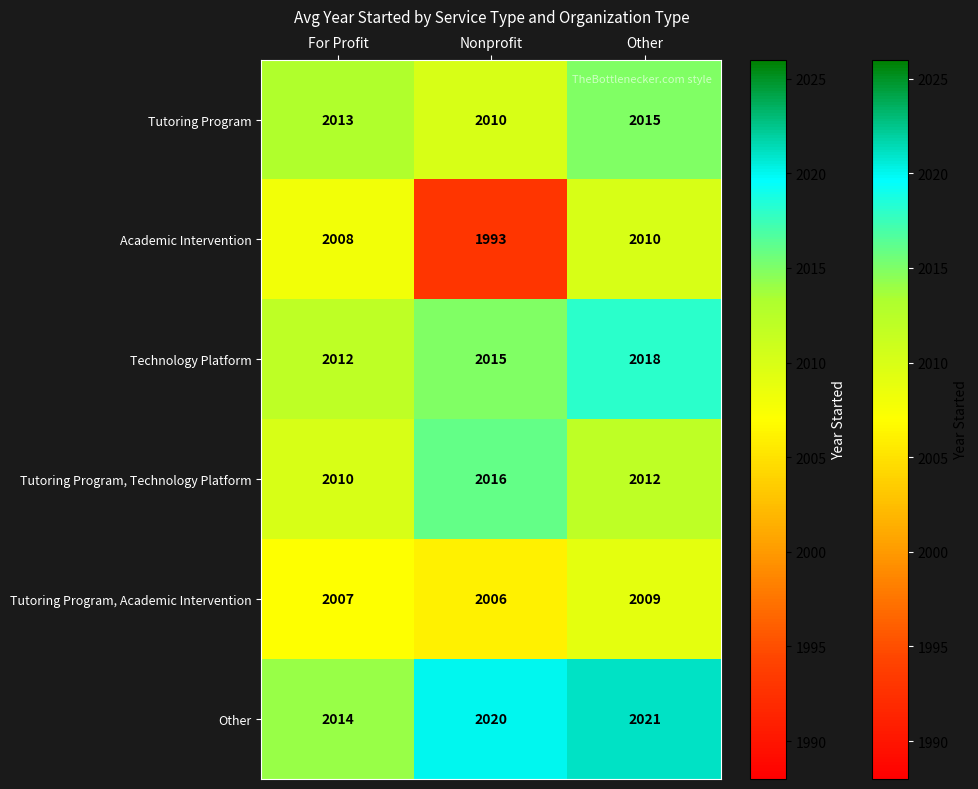

Rank the series by their maximum value, from highest to lowest.

Other, Technology Platform, Tutoring Program, Technology Platform, Tutoring Program, Academic Intervention, Tutoring Program, Academic Intervention